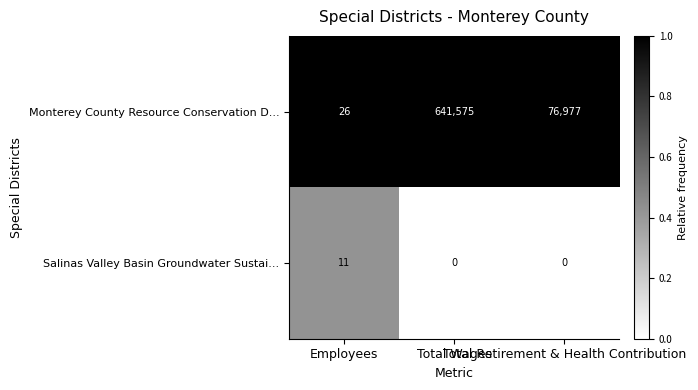

What is the greatest value displayed?

641575